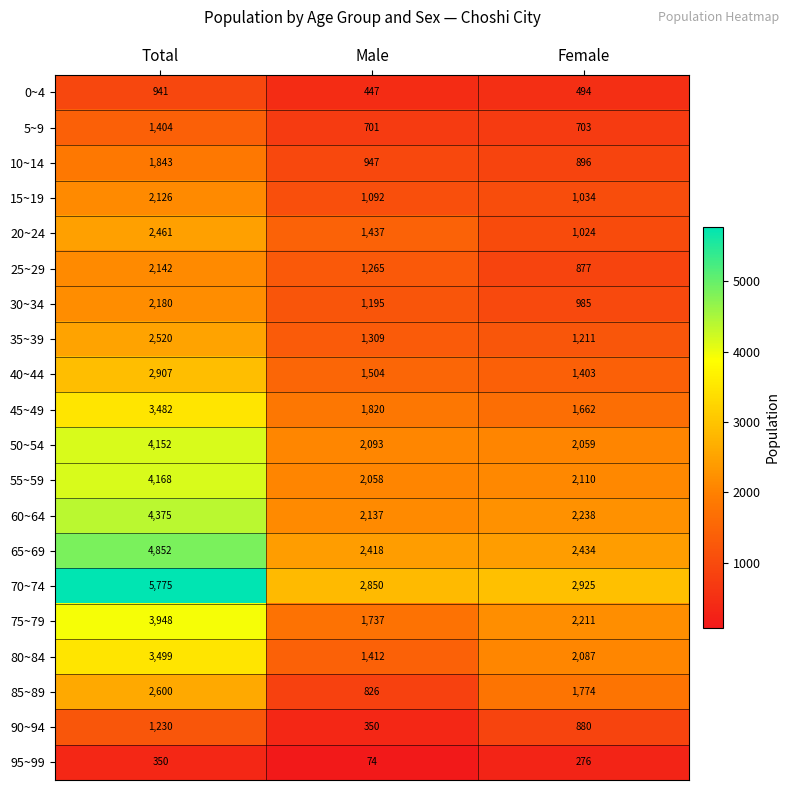

Where is 0~4 nearest to the value 694?

Female